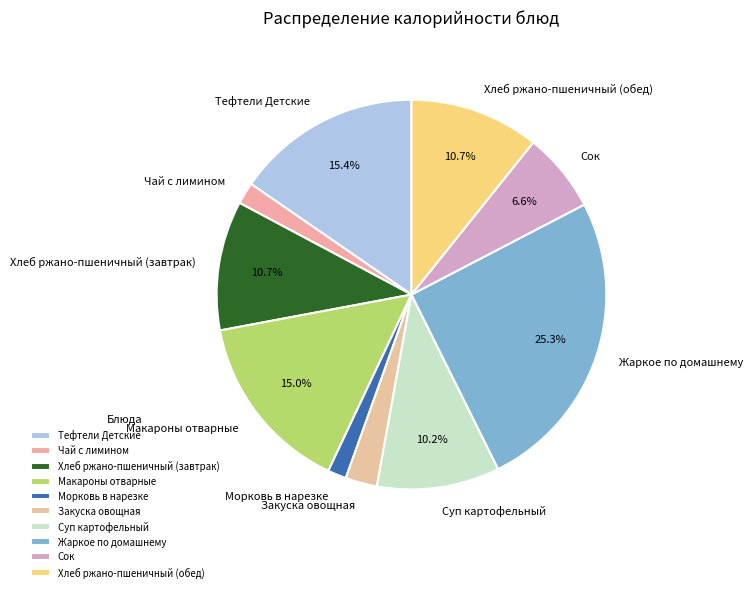

Which has a higher value, Морковь в нарезке or Хлеб ржано-пшеничный (обед)?

Хлеб ржано-пшеничный (обед)